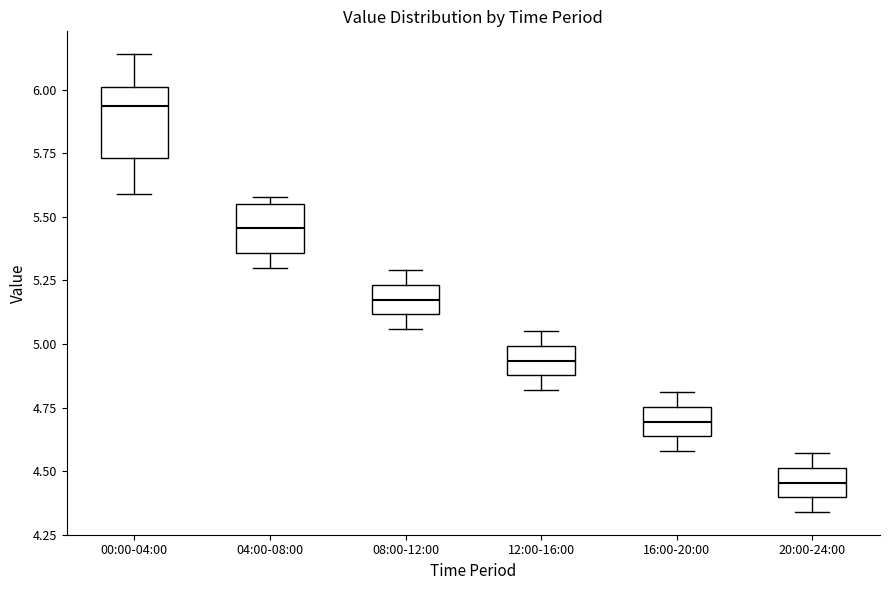

Which box has the lowest median line?

20:00-24:00